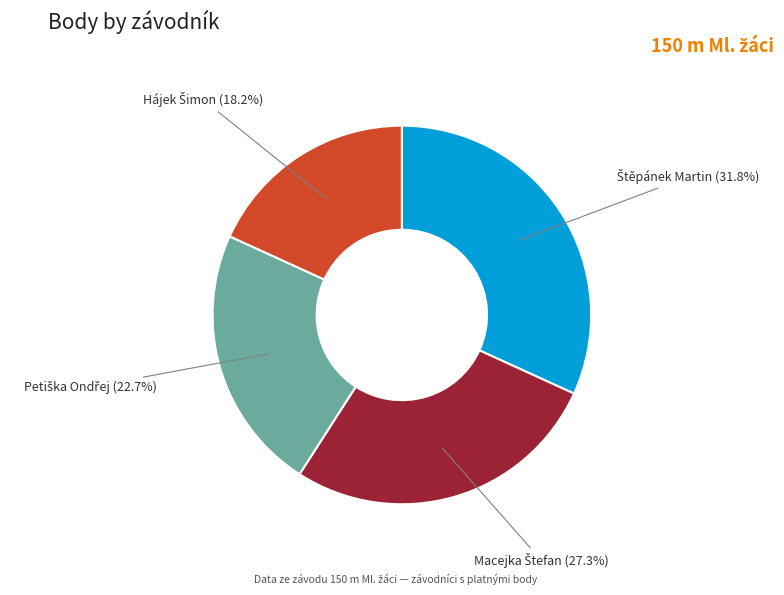

To the nearest percent, what is the average slice percentage?

25%